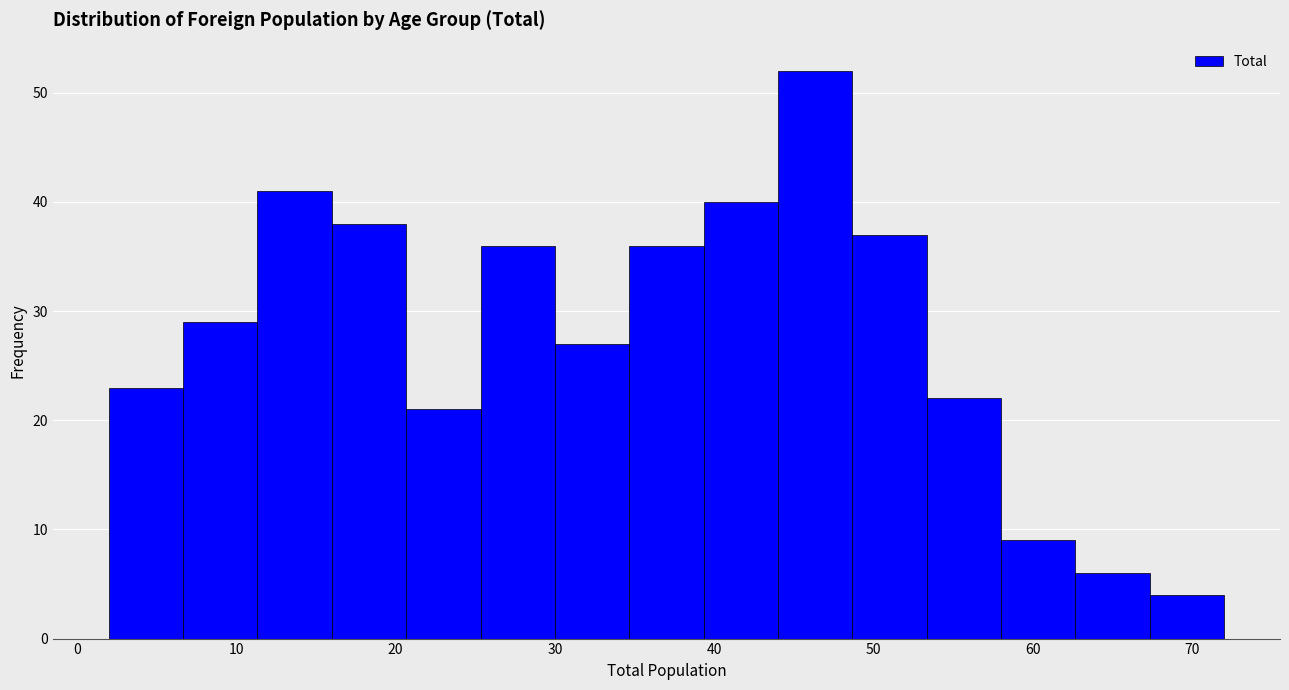

Reading left to right, list every bar in this chart as the range it spans on the x-axis followed by its height. Neither the bar edges nor the heights are printed on the chart, so give them approximately, as read against the axes.

2 to 7: 23
7 to 11: 29
11 to 16: 41
16 to 21: 38
21 to 25: 21
25 to 30: 36
30 to 35: 27
35 to 39: 36
39 to 44: 40
44 to 49: 52
49 to 53: 37
53 to 58: 22
58 to 63: 9
63 to 67: 6
67 to 72: 4